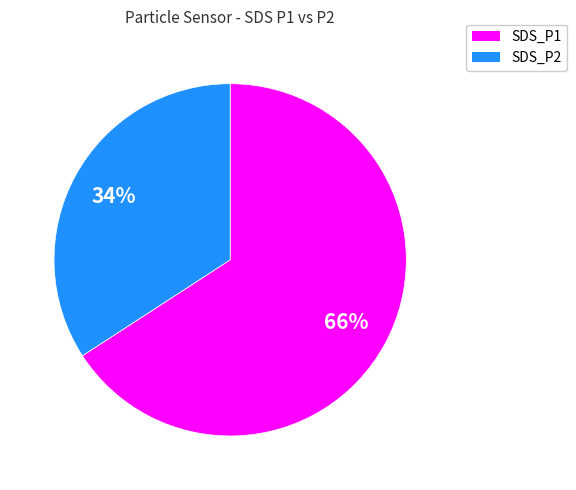

To the nearest percent, what is the difference between the SDS_P1 and SDS_P2 slice percentages?

32%